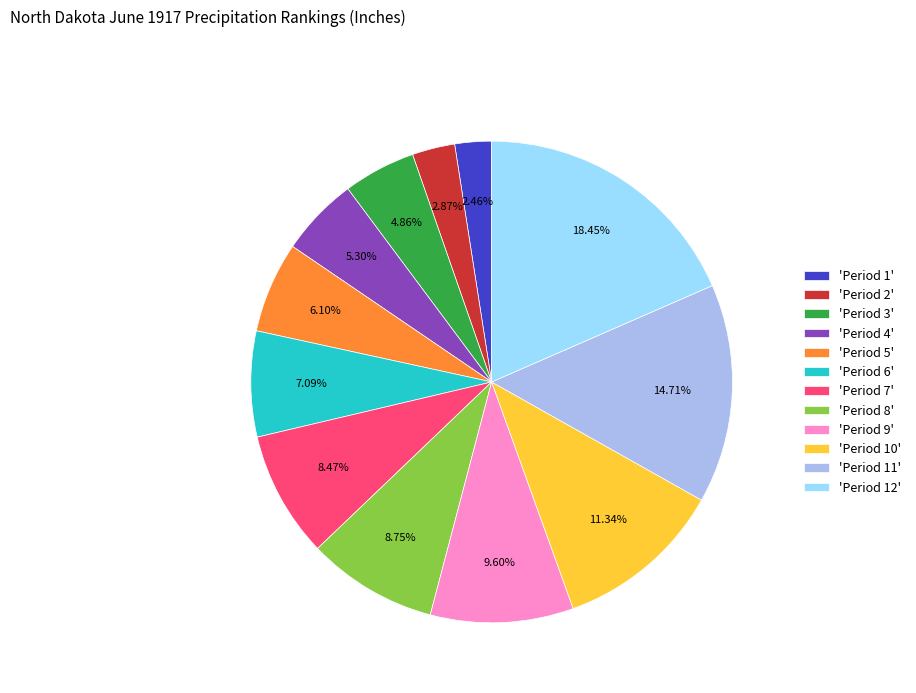

Is the sum of 'Period 9' and 'Period 1' greater than half?

No